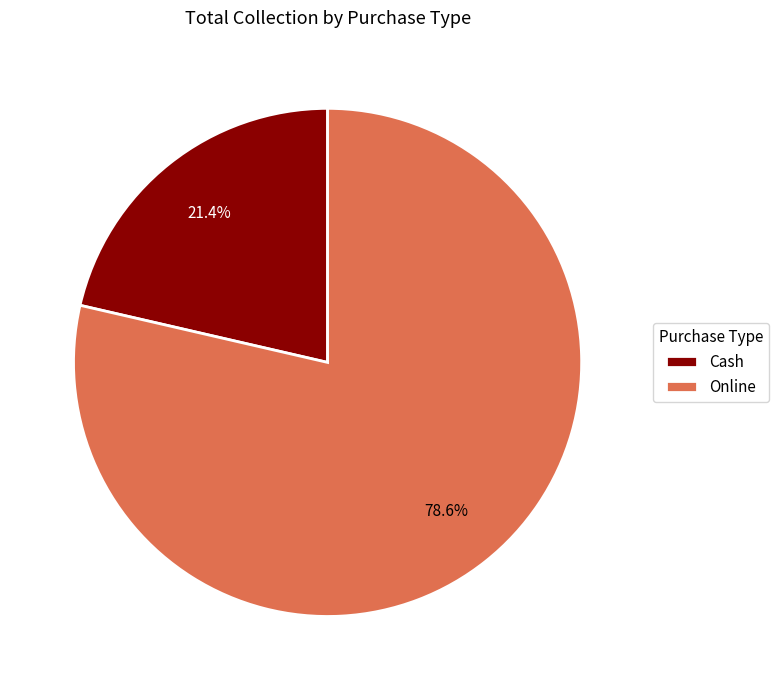

Which category has the smallest portion of the pie?

Cash